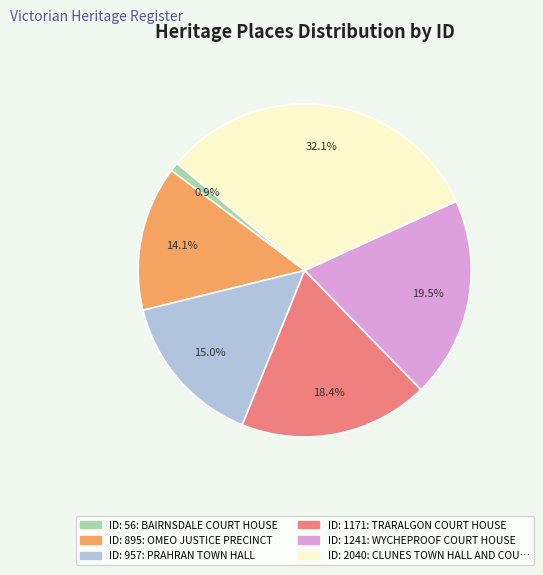

How many segments does this pie chart have?

6